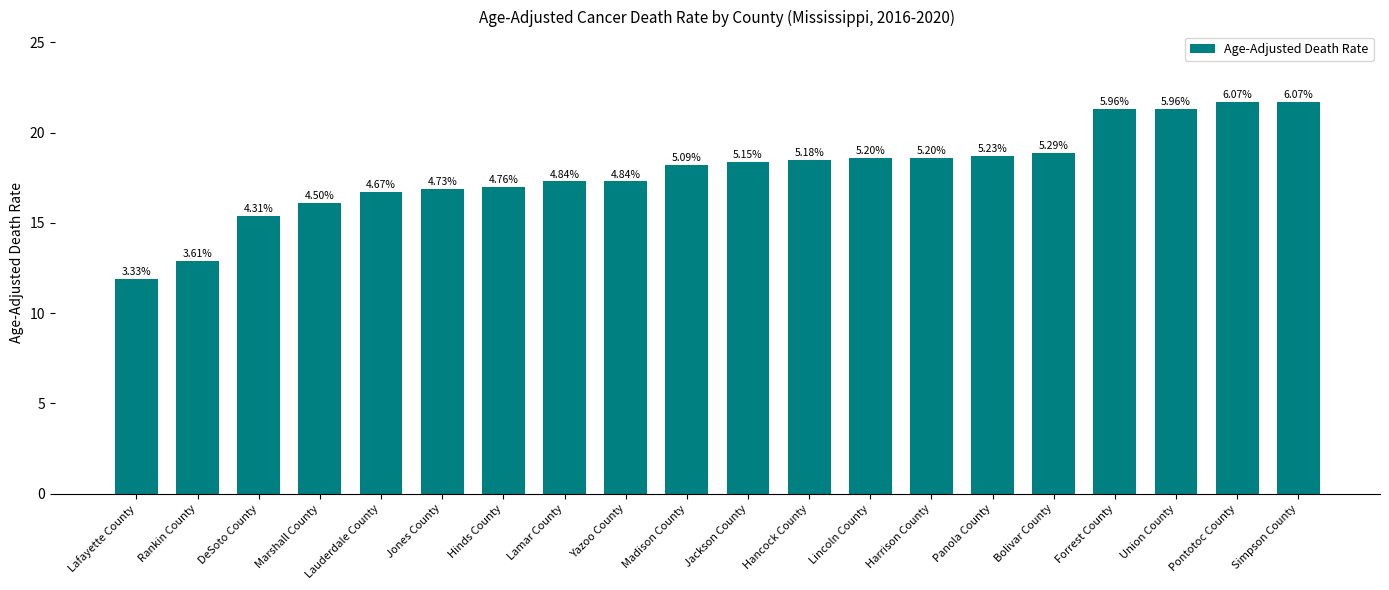

What is the difference between the maximum and minimum values?

9.8